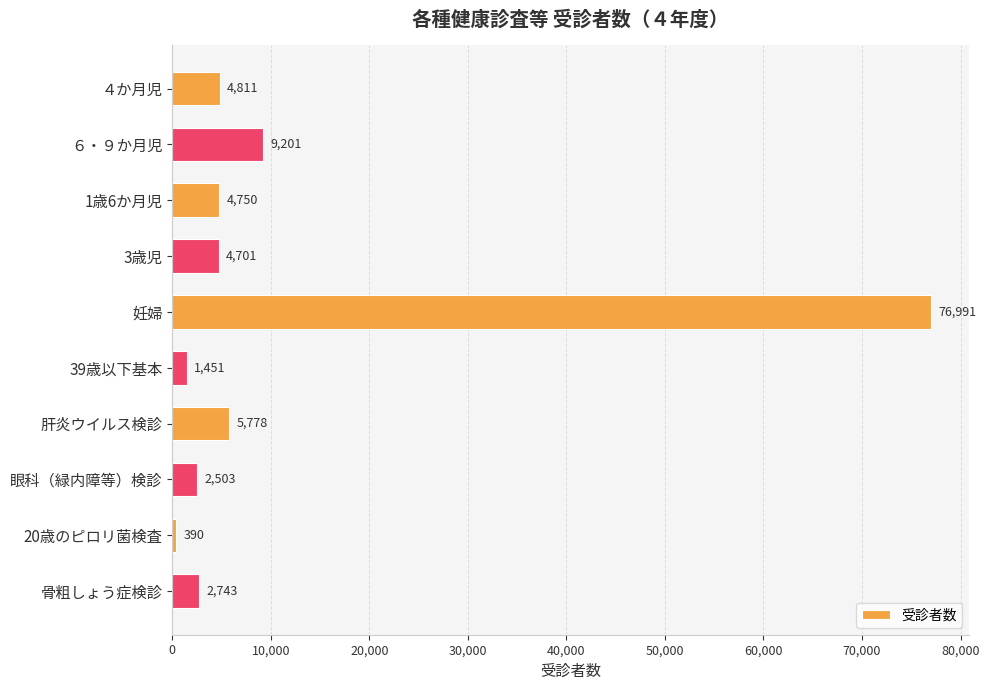

Rank the categories by value from highest to lowest.

妊婦, ６・９か月児, 肝炎ウイルス検診, ４か月児, 1歳6か月児, 3歳児, 骨粗しょう症検診, 眼科（緑内障等）検診, 39歳以下基本, 20歳のピロリ菌検査